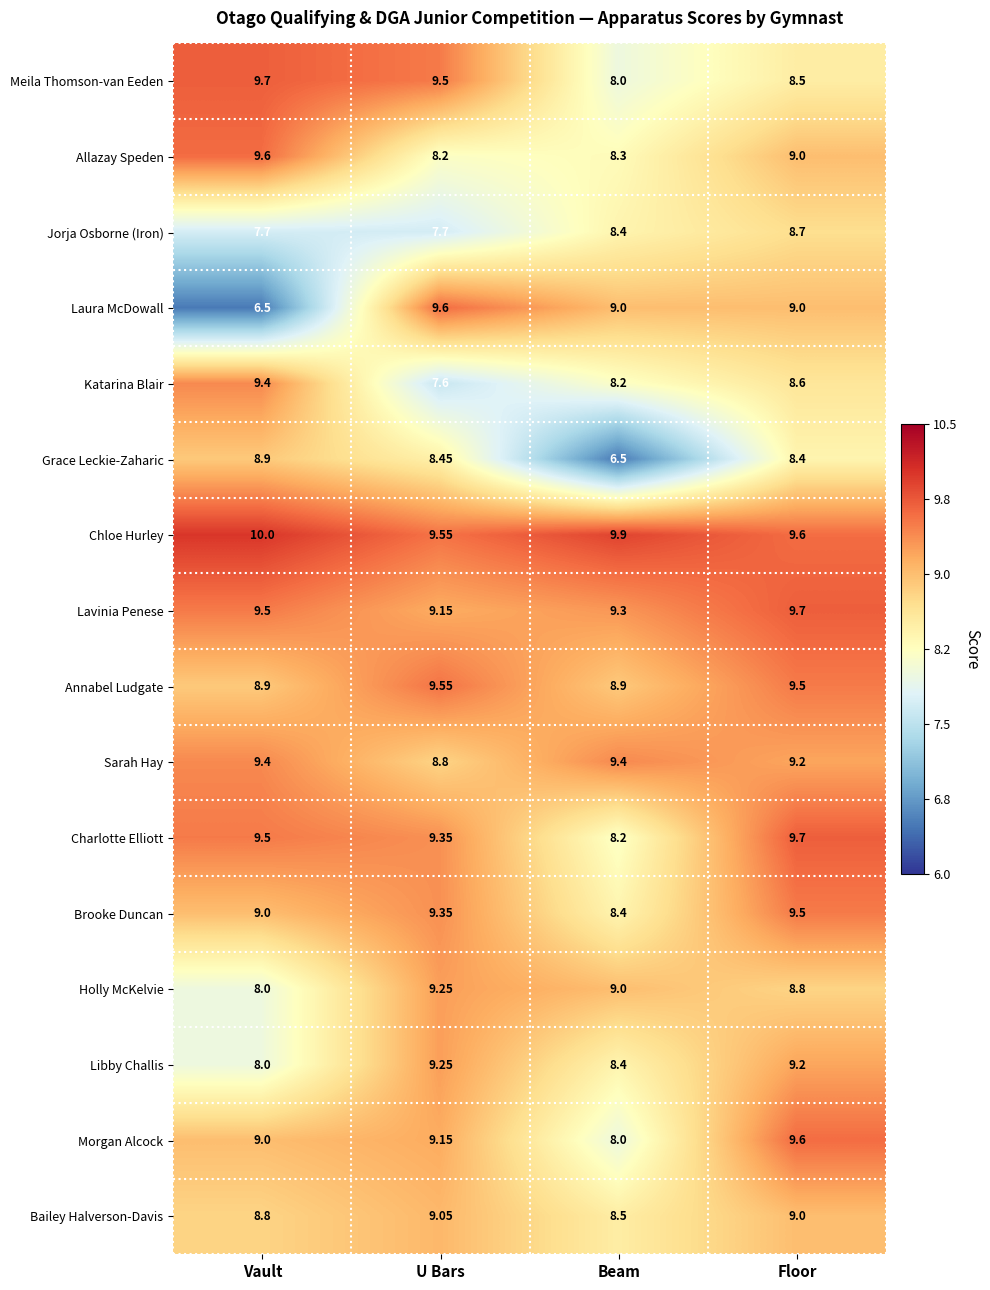

Rank the categories by Katarina Blair value from highest to lowest.

Vault, Floor, Beam, U Bars